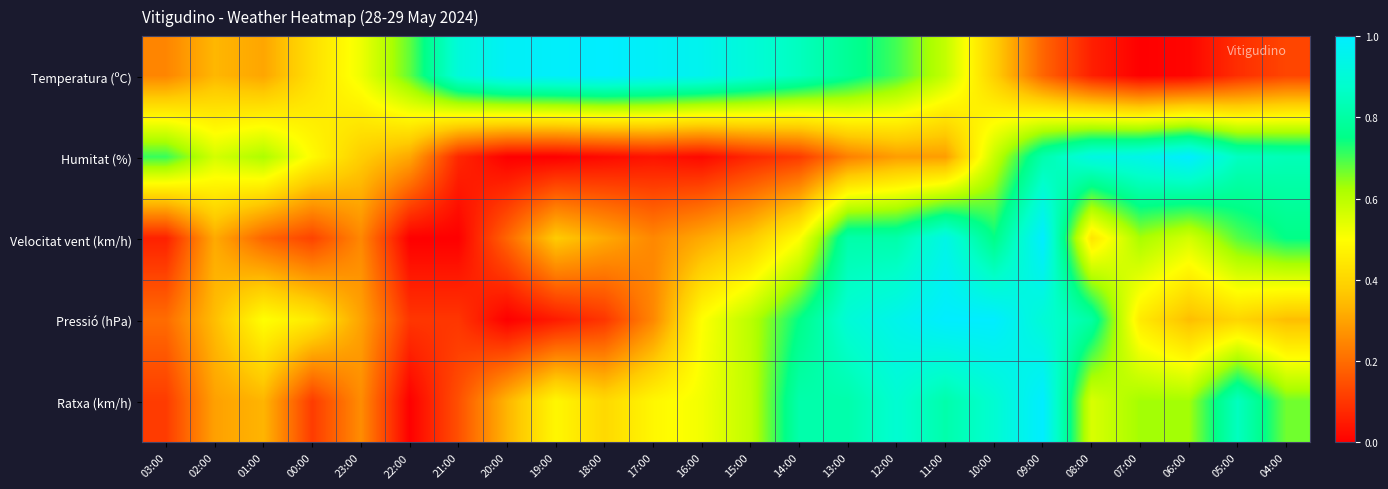

Rank the series by their maximum value, from highest to lowest.

Temperatura (ºC), Humitat (%), Velocitat vent (km/h), Pressió (hPa), Ratxa (km/h)